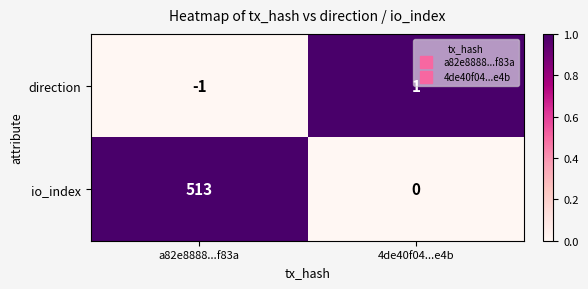

At how many categories does at least one series exceed 0?

2